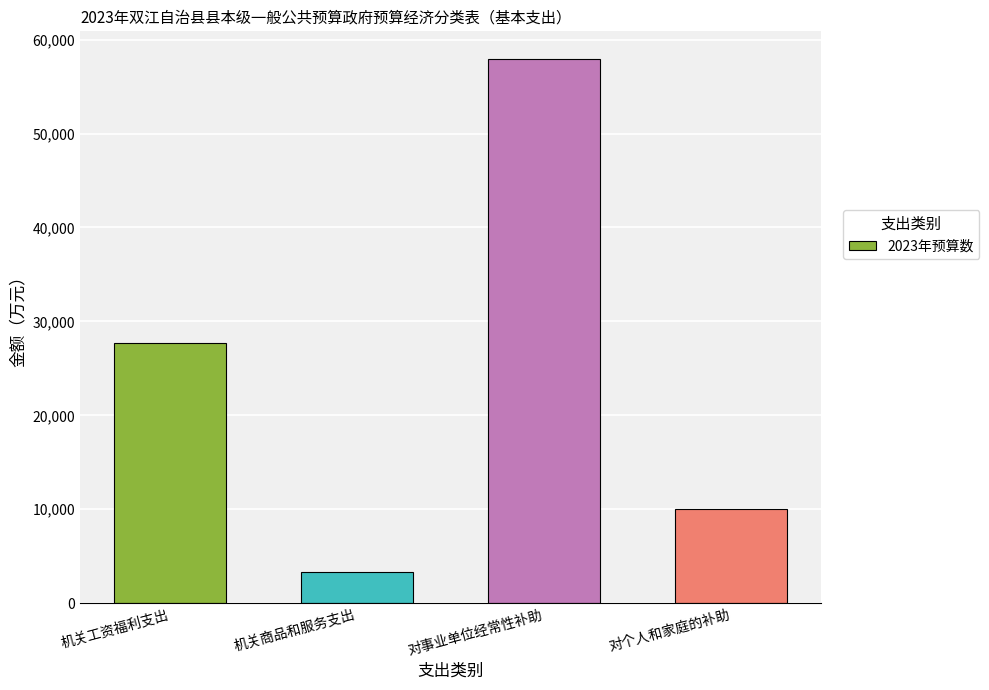

Reading left to right, transcribe all the data shown in this chart.

27685	3265	57987	9981